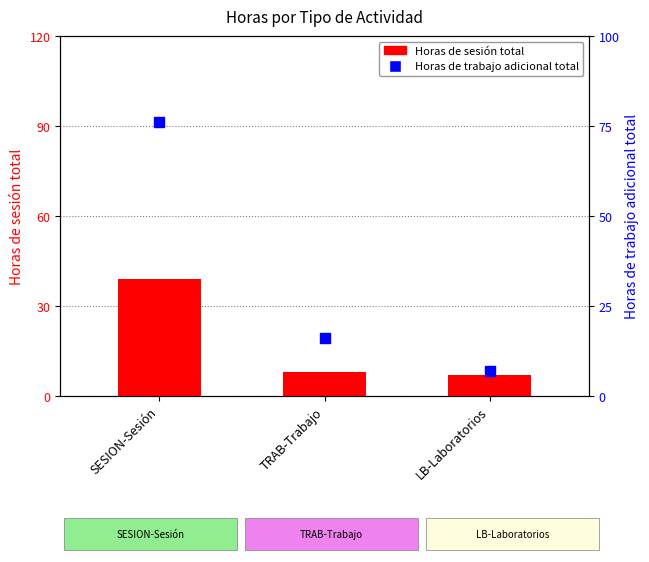

What are all the series names shown in the legend?

Horas de sesión total, Horas de trabajo adicional total